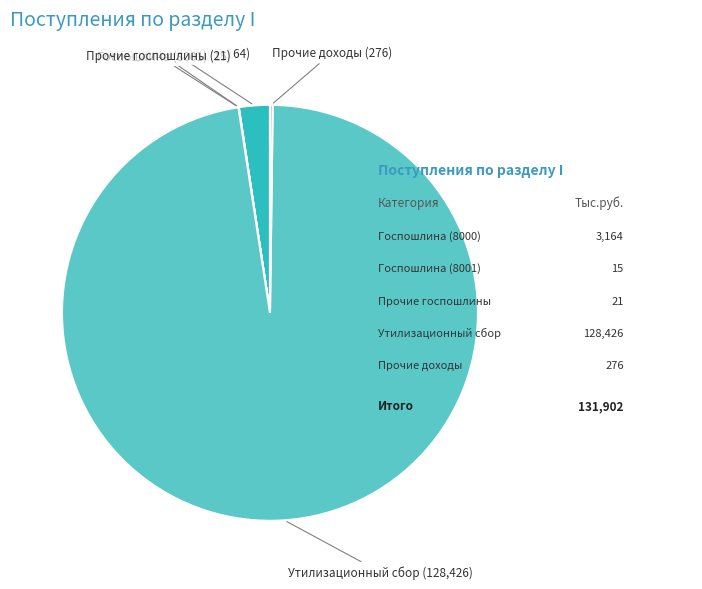

Is it true that Утилизационный сбор is 89% of the pie?

False